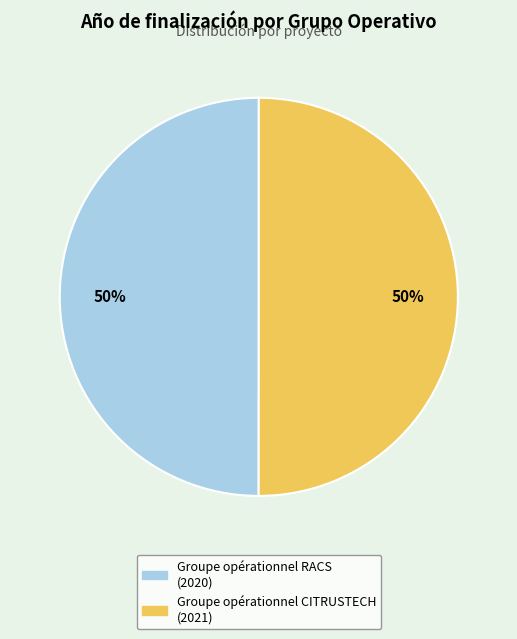

Combined, do Groupe opérationnel CITRUSTECH and Groupe opérationnel RACS account for over 50%?

Yes